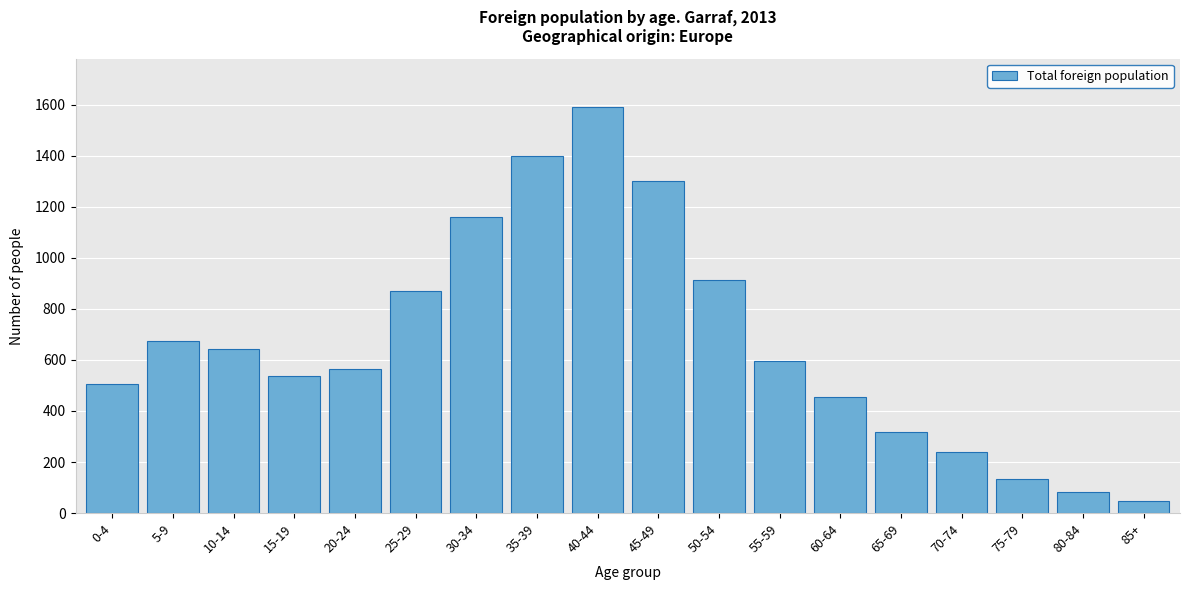

Reading left to right, what are all the values shown in this chart?

0-4=507	5-9=675	10-14=644	15-19=538	20-24=566	25-29=868	30-34=1159	35-39=1397	40-44=1589	45-49=1300	50-54=912	55-59=595	60-64=454	65-69=316	70-74=238	75-79=133	80-84=81	85+=46